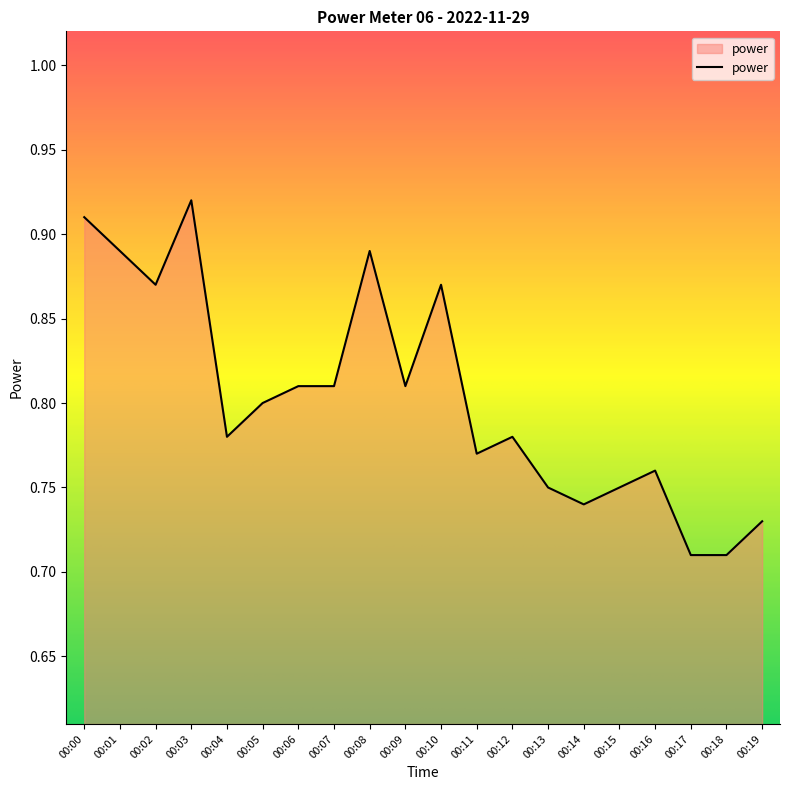

Is it true that the value at 00:14 is 1.1?

False